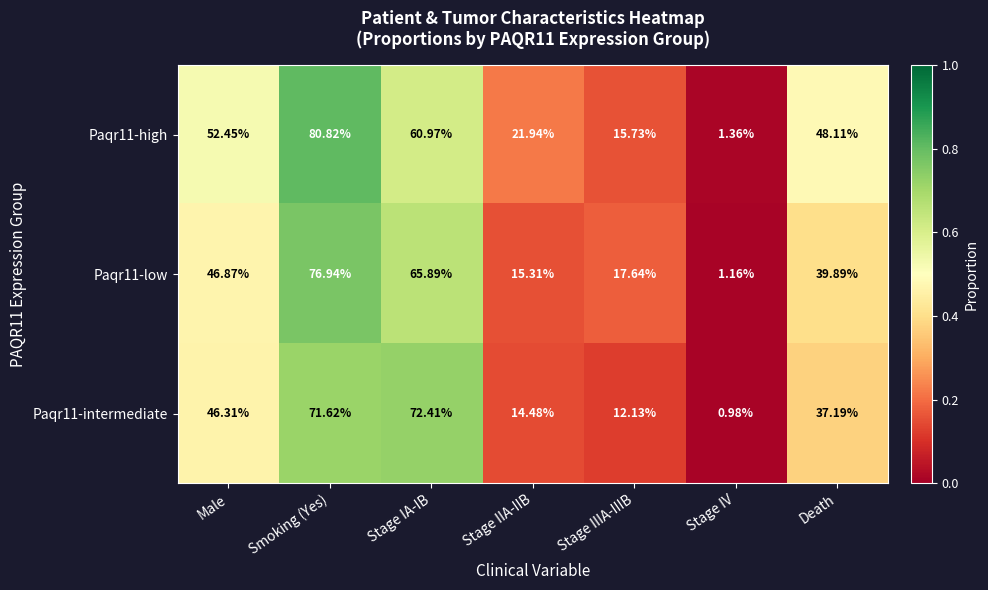

Rank the series by their maximum value, from lowest to highest.

Paqr11-intermediate, Paqr11-low, Paqr11-high